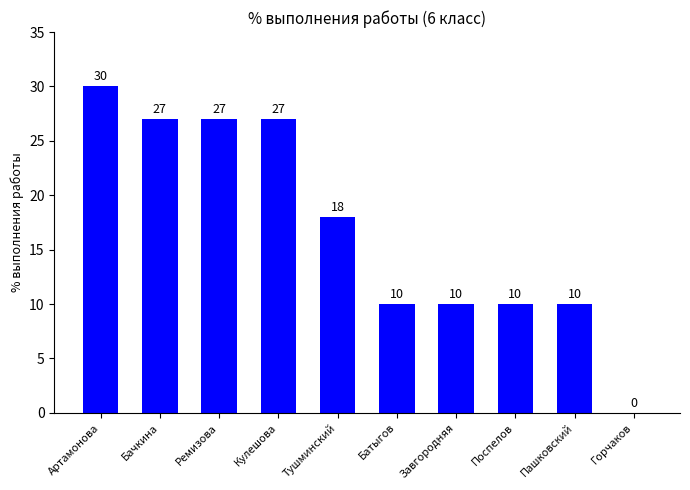

What is the change in value from Артамонова to Тушминский?

-12